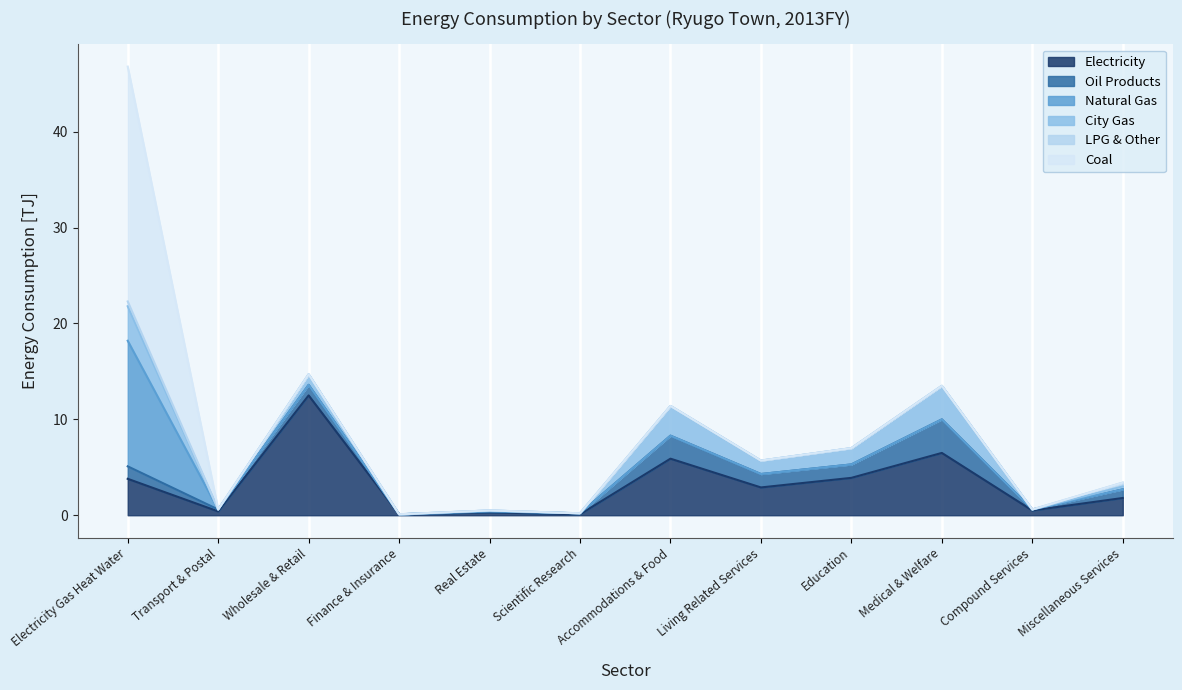

What is the lowest value of the Electricity series?

0.1